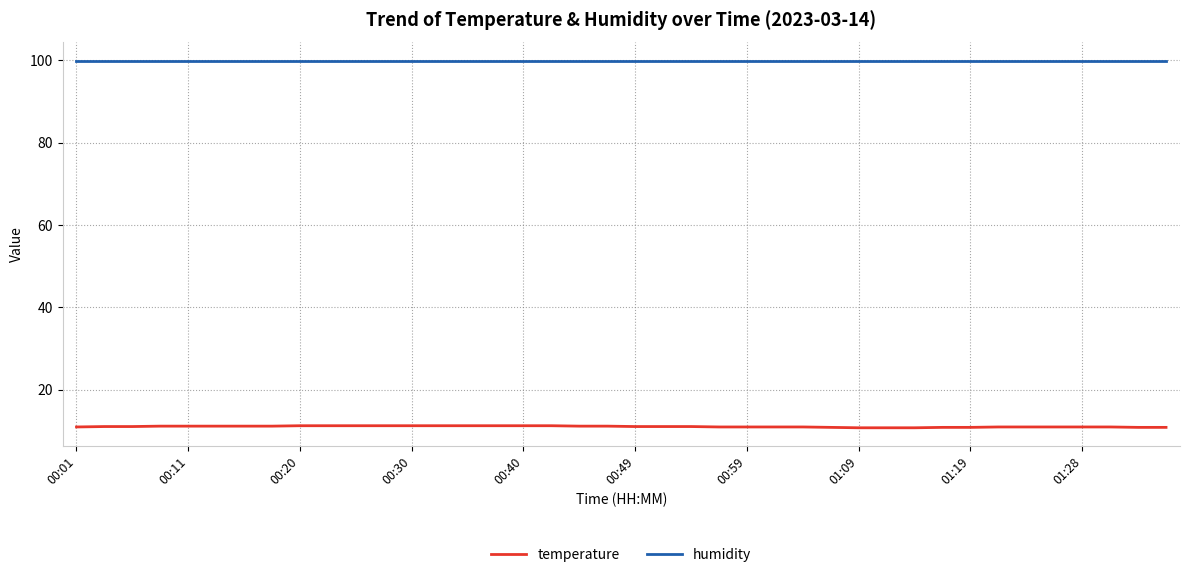

Which series has the largest range (max minus min)?

temperature